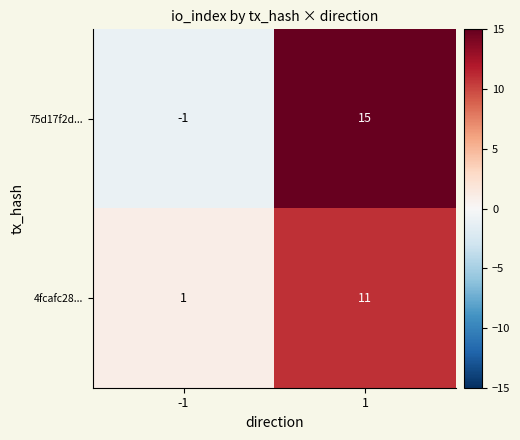

The 75d17f2d... series shows -1 at -1. True or false?

True